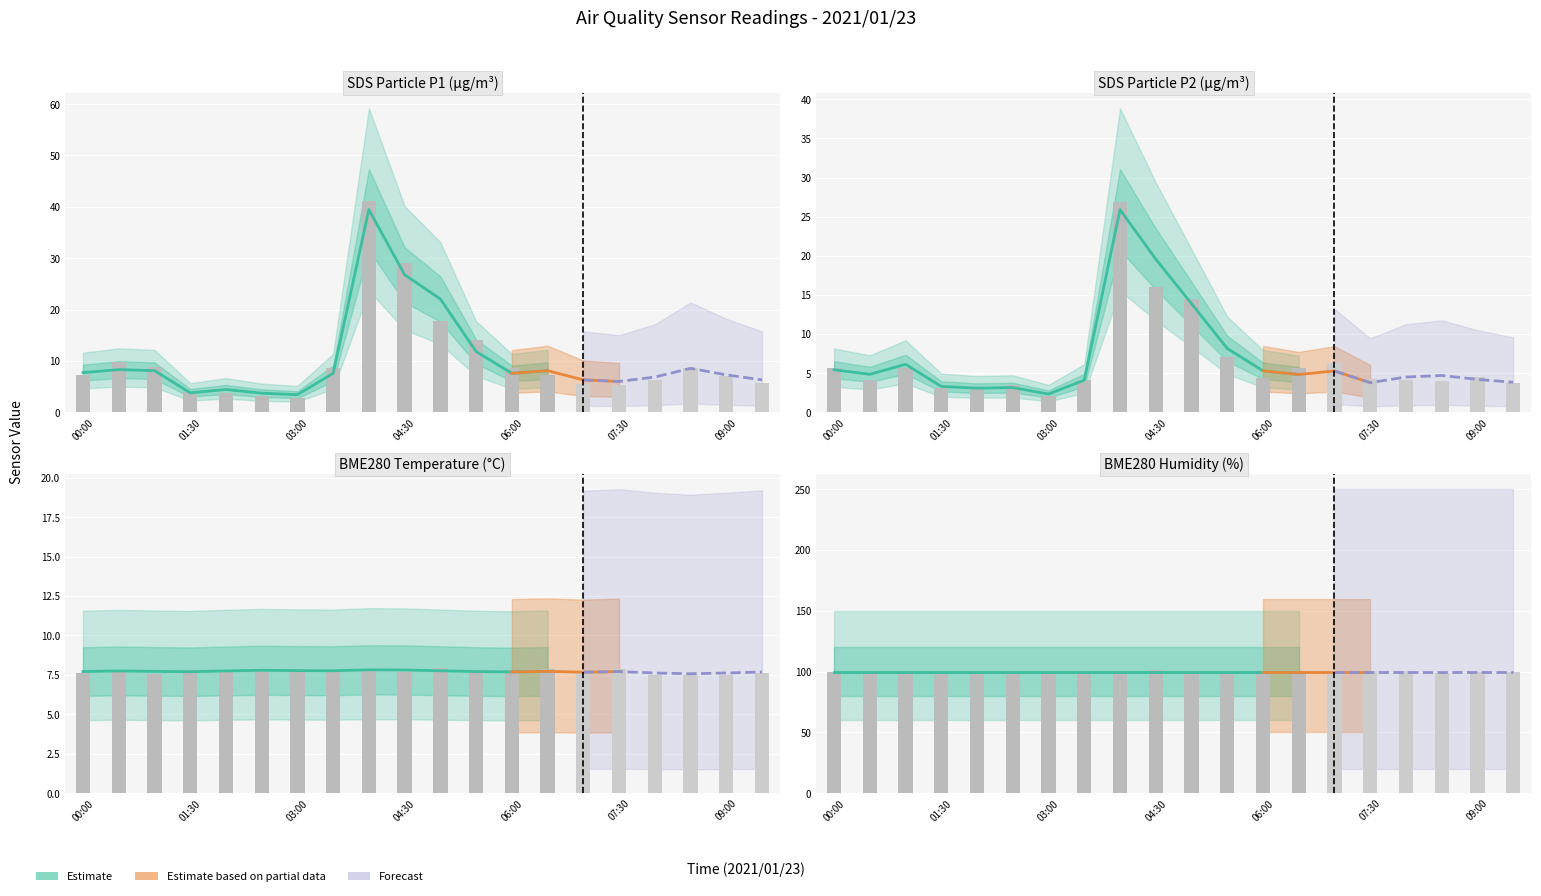

Does the chart contain any negative values?

No